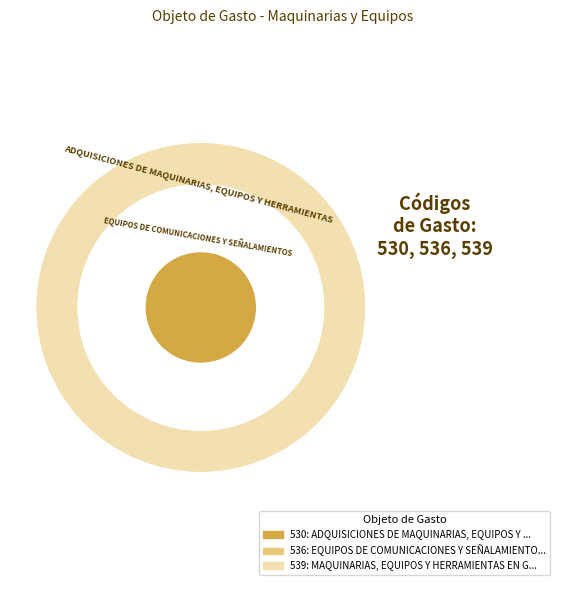

Is the sum of MAQUINARIAS, EQUIPOS Y HERRAMIENTAS EN GENERAL and EQUIPOS DE COMUNICACIONES Y SEÑALAMIENTOS greater than half?

Yes